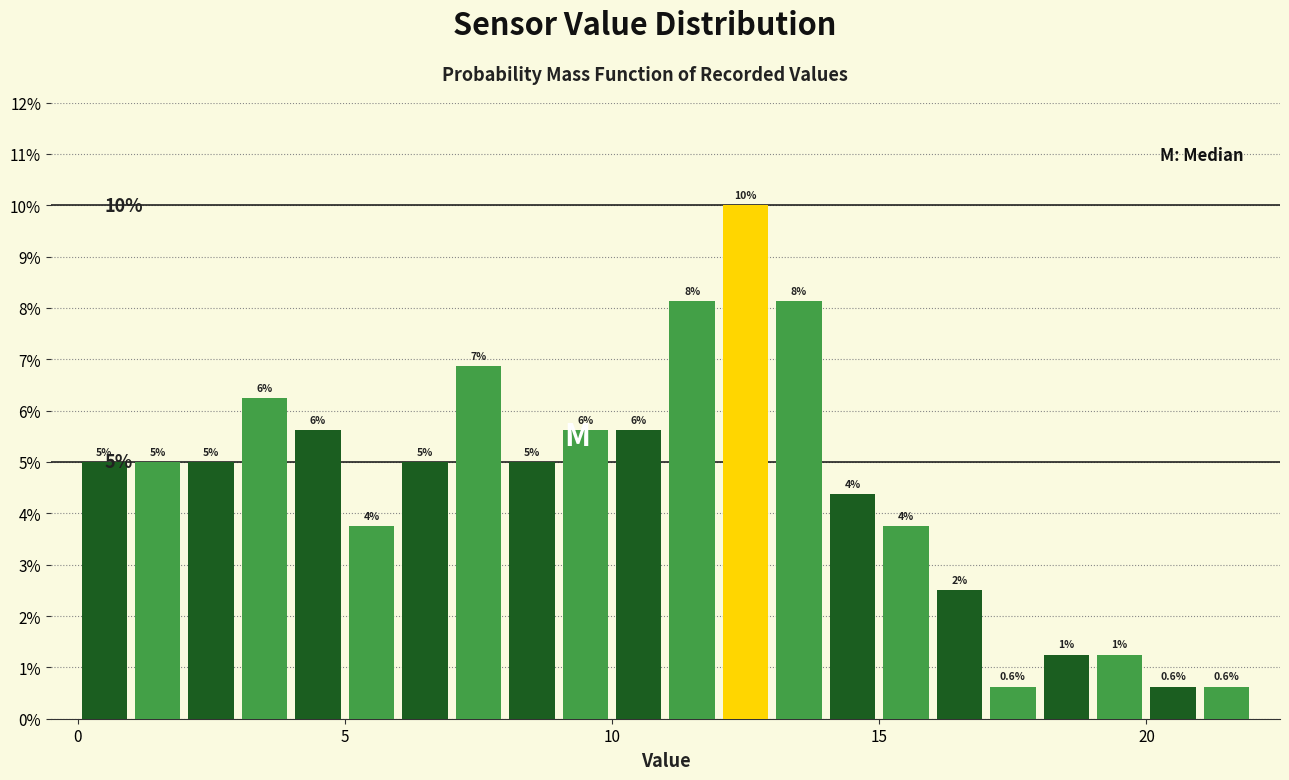

Read against the x-axis, roughly where is the centre of the tallest bar?

12.5